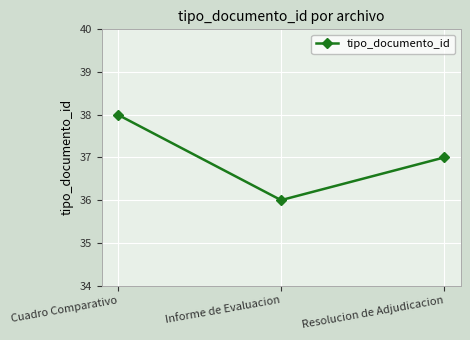

What value does the data have at Informe de Evaluacion?

36